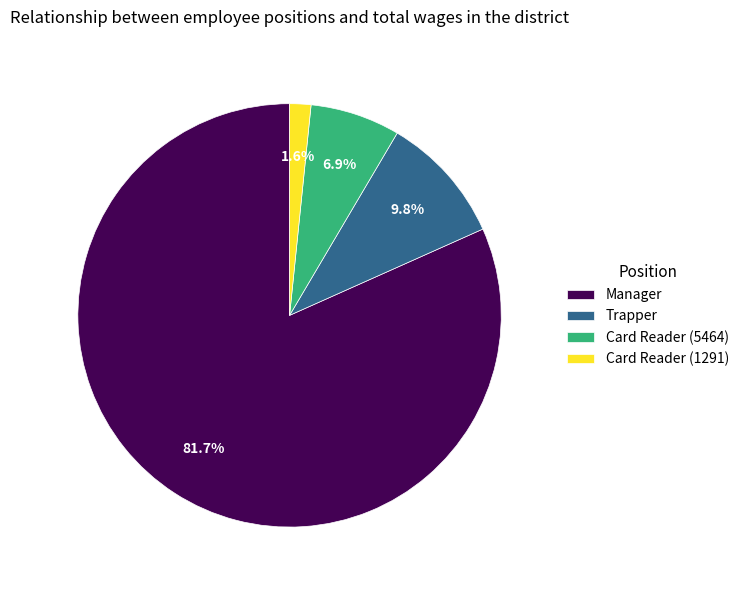

The Manager slice represents 82% of the pie. True or false?

True